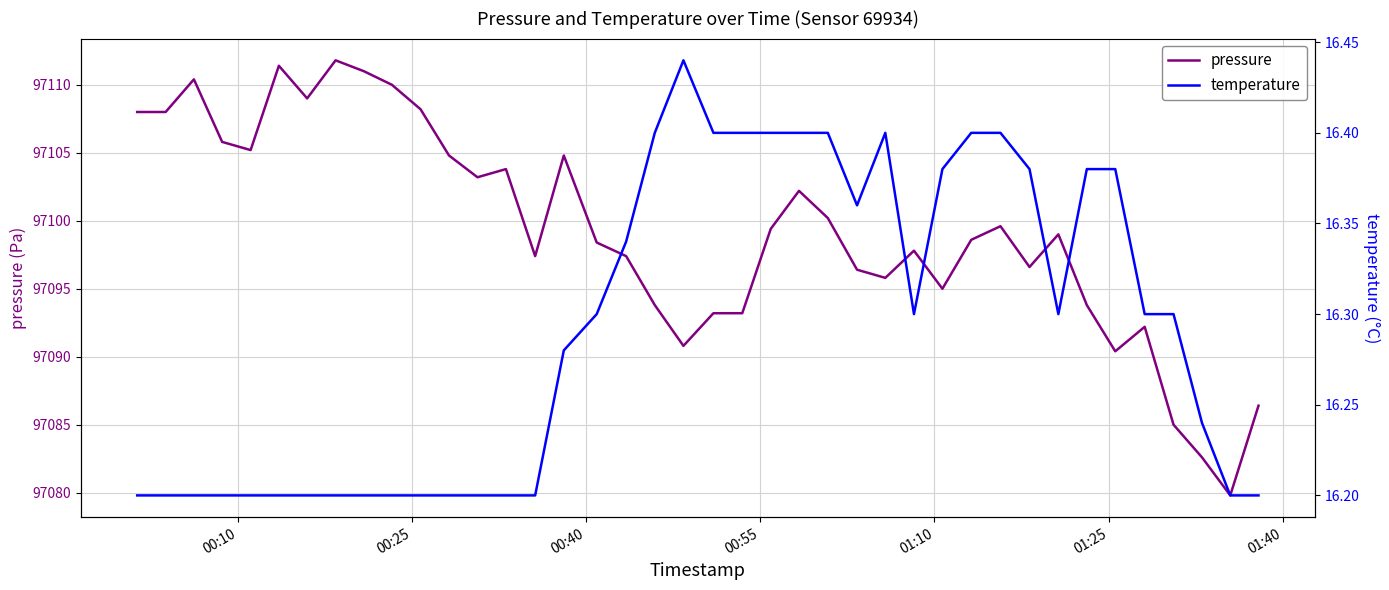

What is the maximum value for pressure?

97111.8